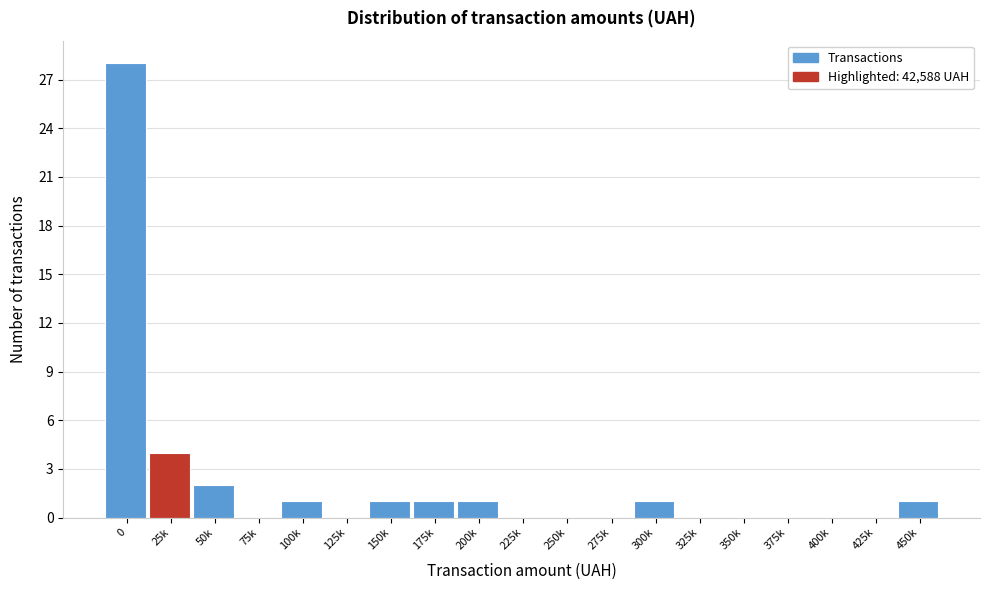

Reading right to left, extract all data points from this chart.

450k=1	425k=0	400k=0	375k=0	350k=0	325k=0	300k=1	275k=0	250k=0	225k=0	200k=1	175k=1	150k=1	125k=0	100k=1	75k=0	50k=2	25k=4	0=28